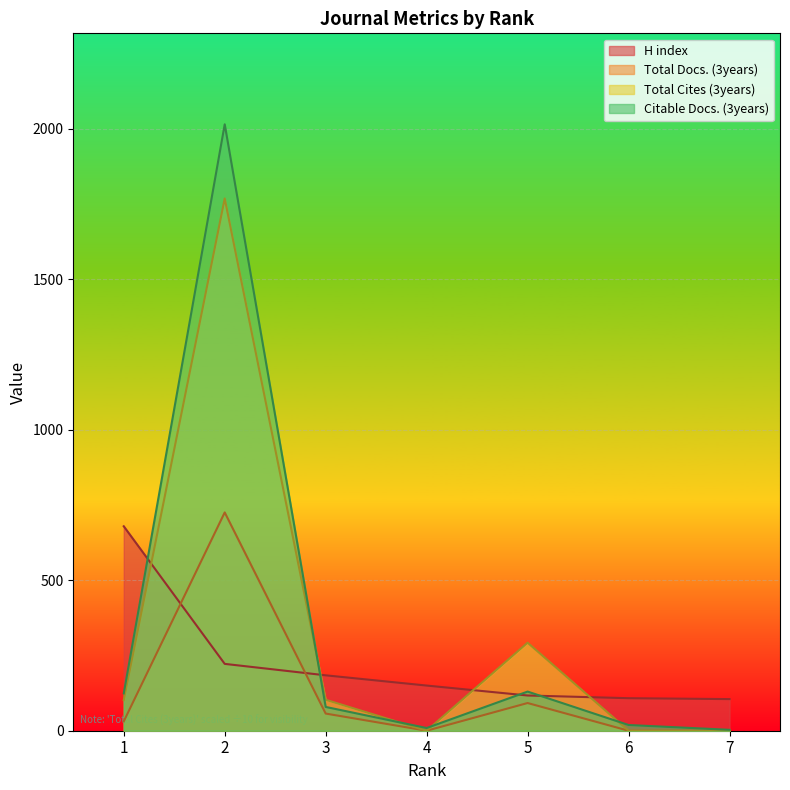

Is the value of H index at 3 greater than the value of Total Docs. (3years) at 6?

Yes